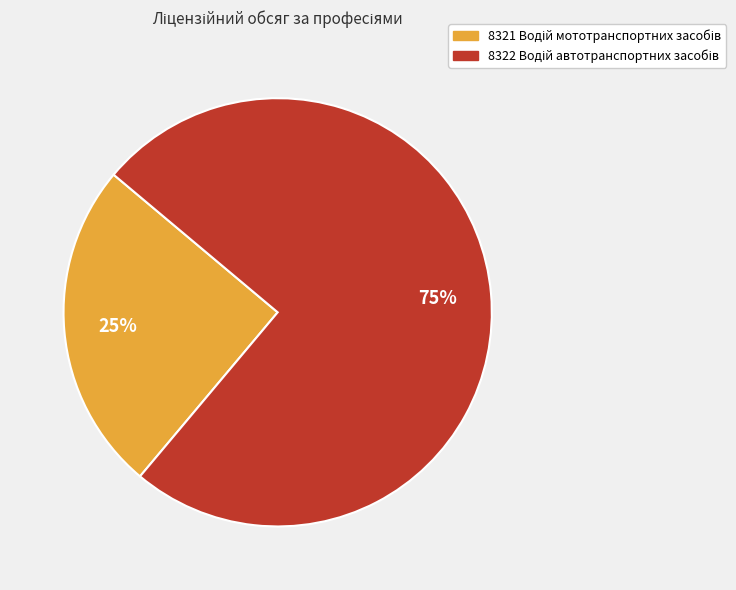

Is there any slice that represents more than half of the pie?

Yes